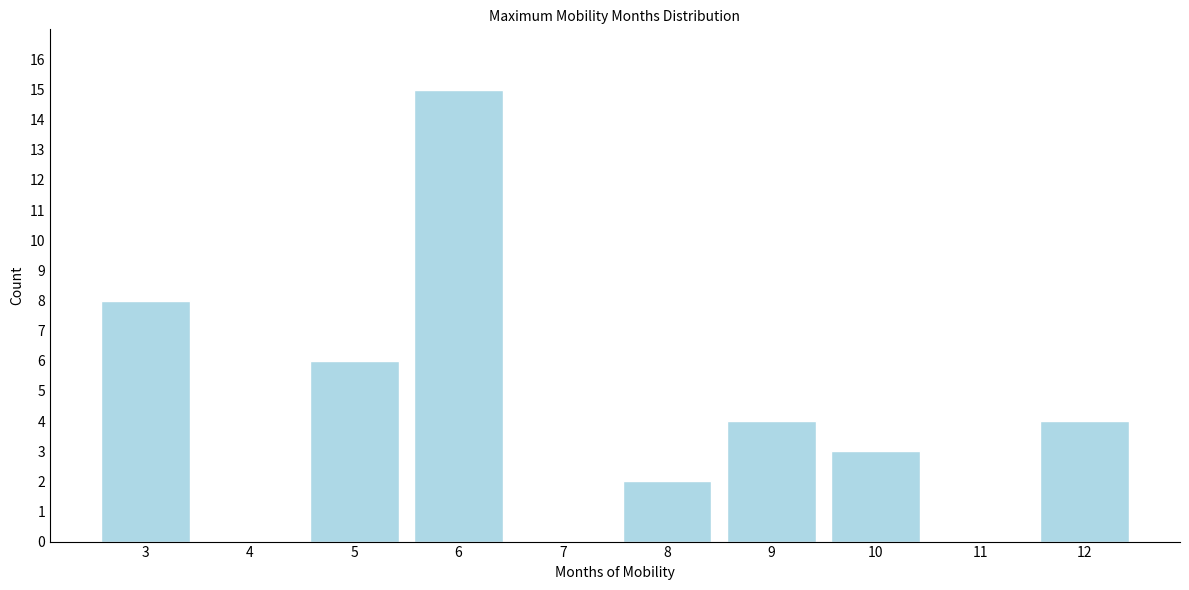

Reading left to right, list all the values displayed in this chart.

3=8	4=0	5=6	6=15	7=0	8=2	9=4	10=3	11=0	12=4